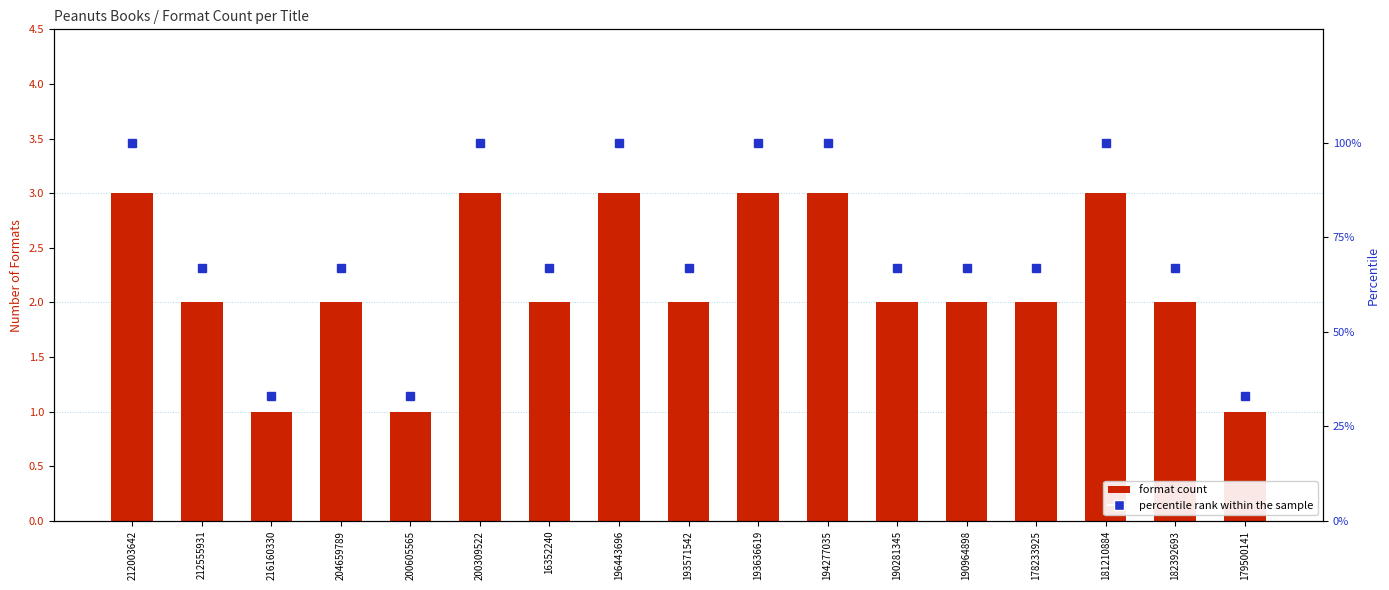

What is the value of the percentile rank within the sample bar at the 15th from the left?

100